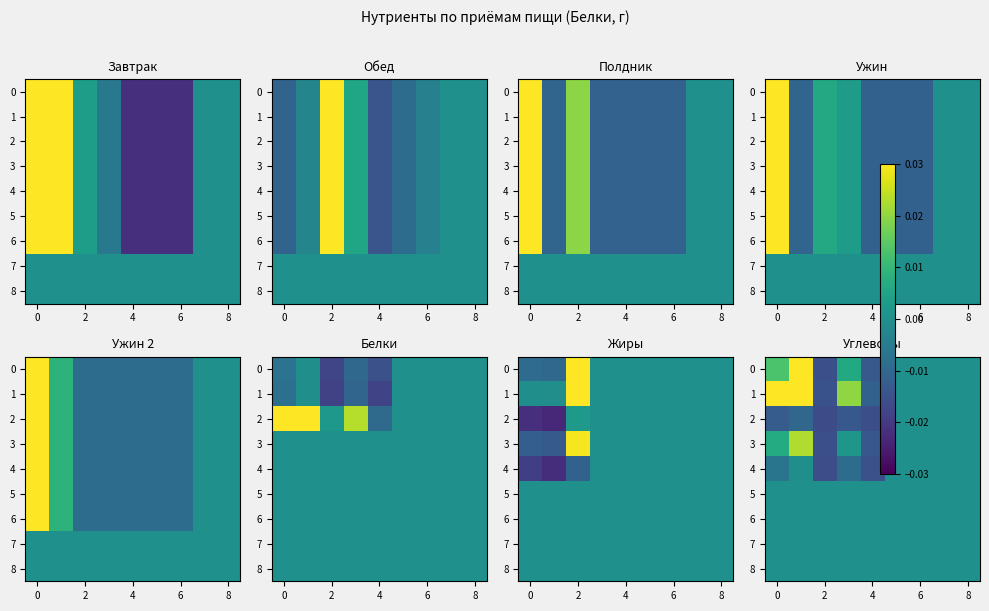

At 4, list the series in order from largest to smallest.

5, 6, 7, 8, 1, 0, 3, 4, 2